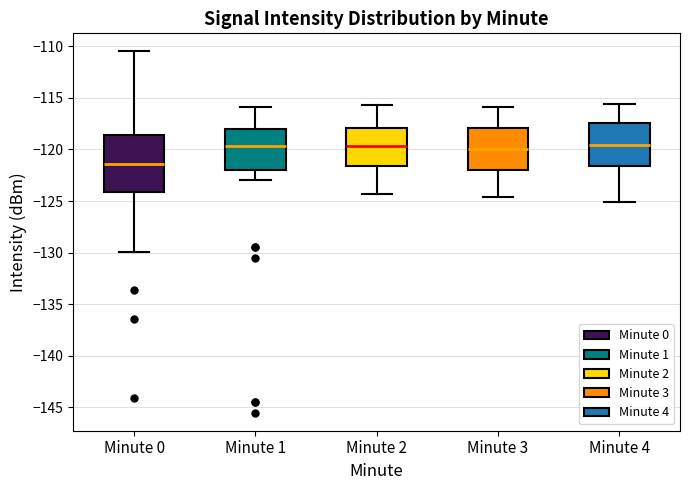

Where is the lower edge of the box for Minute 3 on the y-axis? The values are not printed on the chart, so give them approximately, as read against the axis.

-122.0